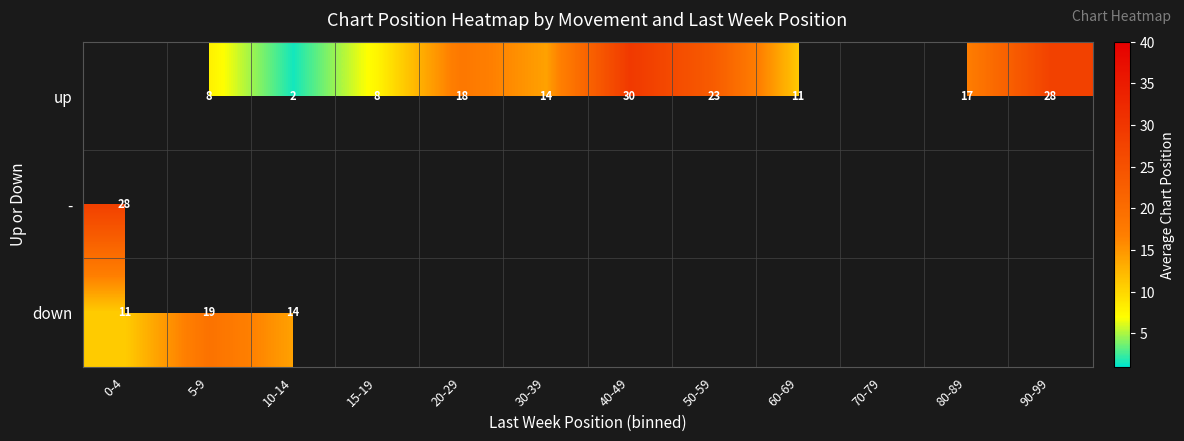

What is the difference between the up values at 40-49 and 15-19?

22